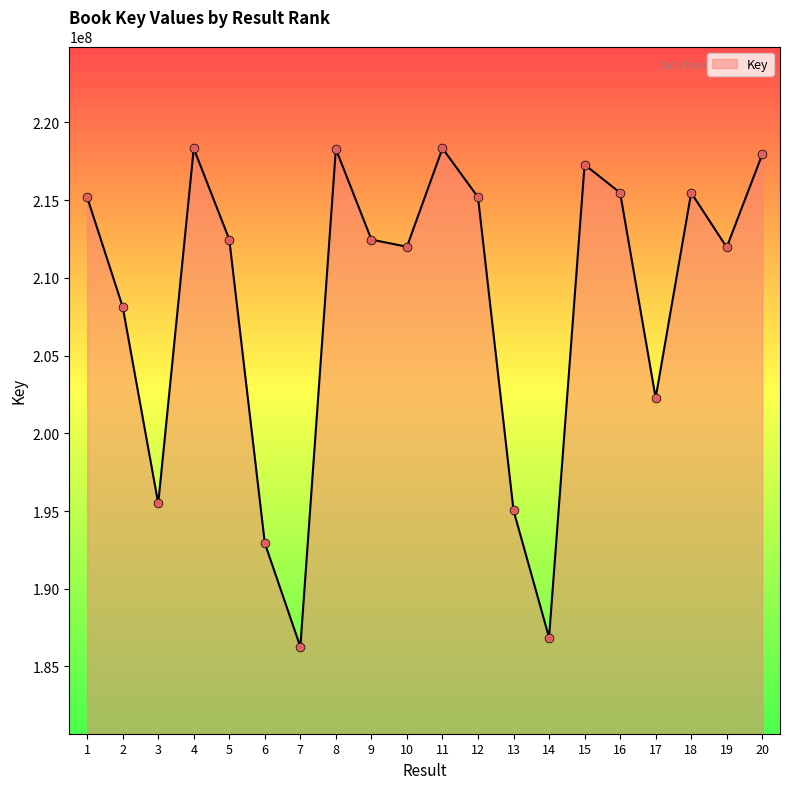

Approximately how many times larger is the value at 4 compared to 6?

1.1